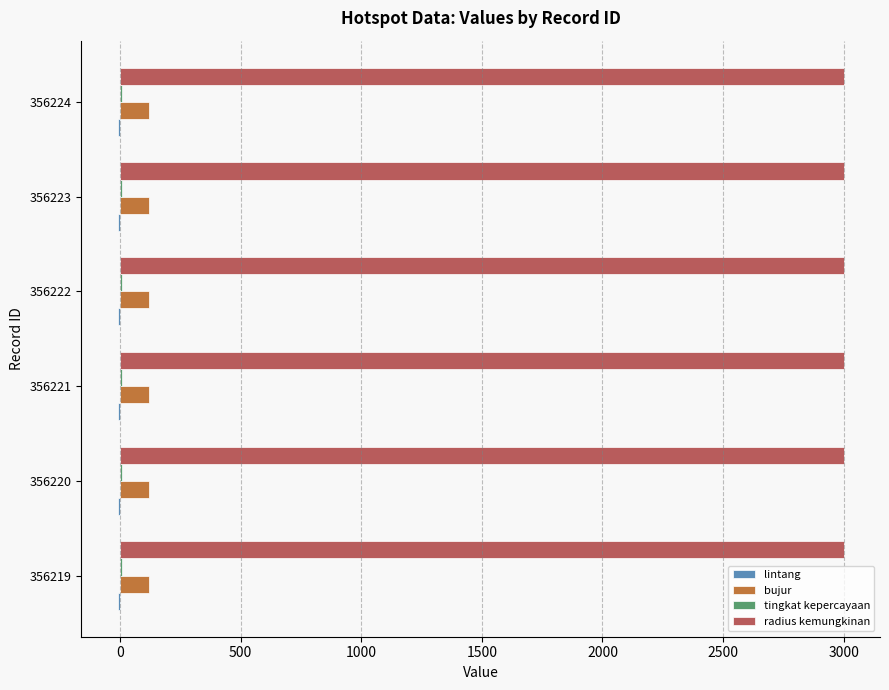

Which series has the largest total across all categories?

radius kemungkinan